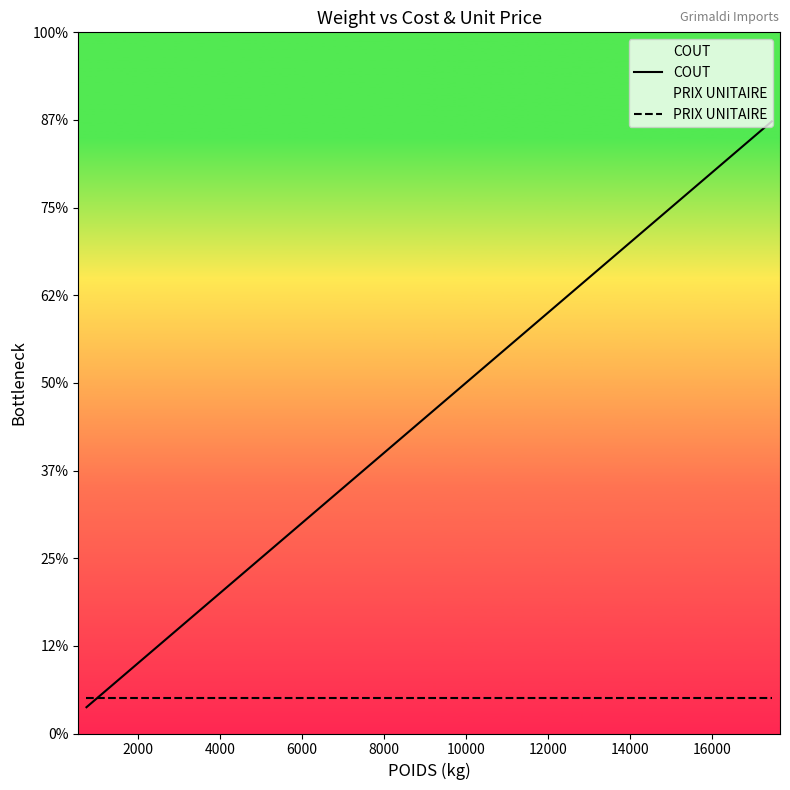

What is the sum of all COUT values?

85871